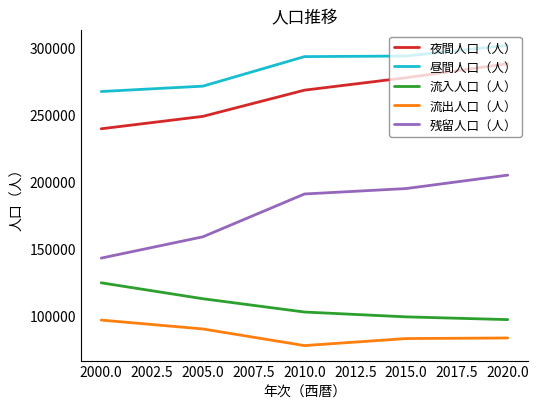

At how many categories does at least one series exceed 286280?

3